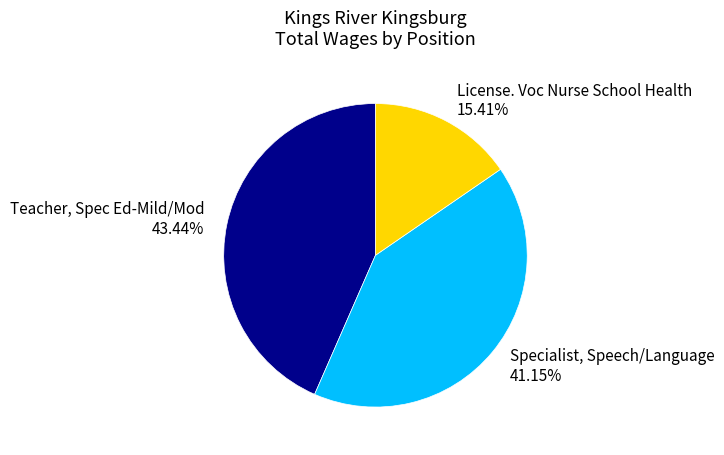

Combined, do Specialist, Speech/Language and License. Voc Nurse School Health account for over 50%?

Yes